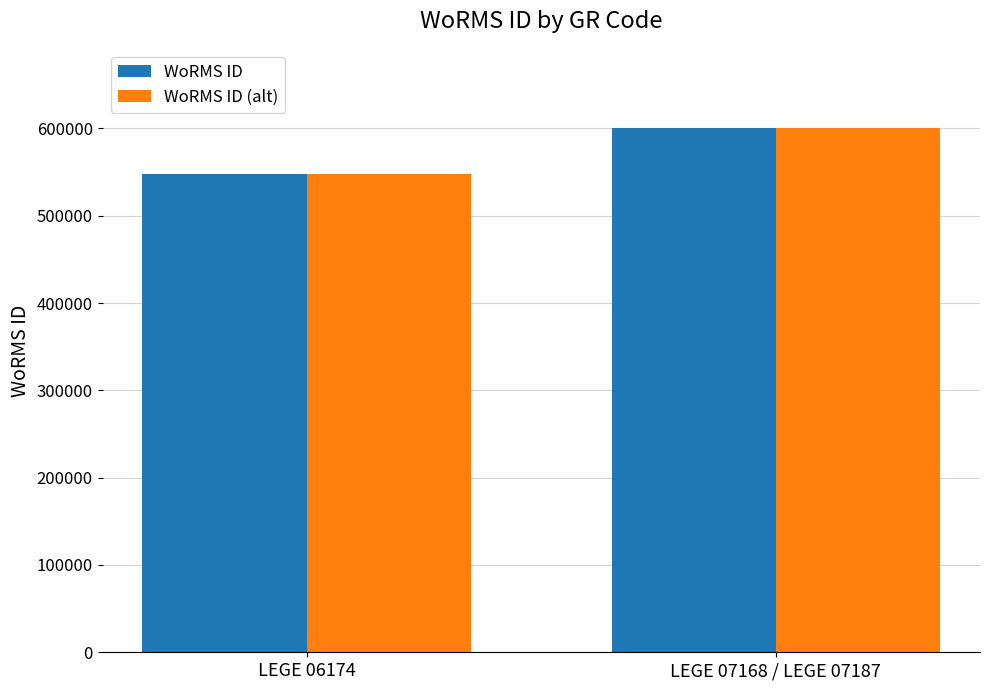

What is the label of the 2nd bar from the left?

LEGE 07168 / LEGE 07187